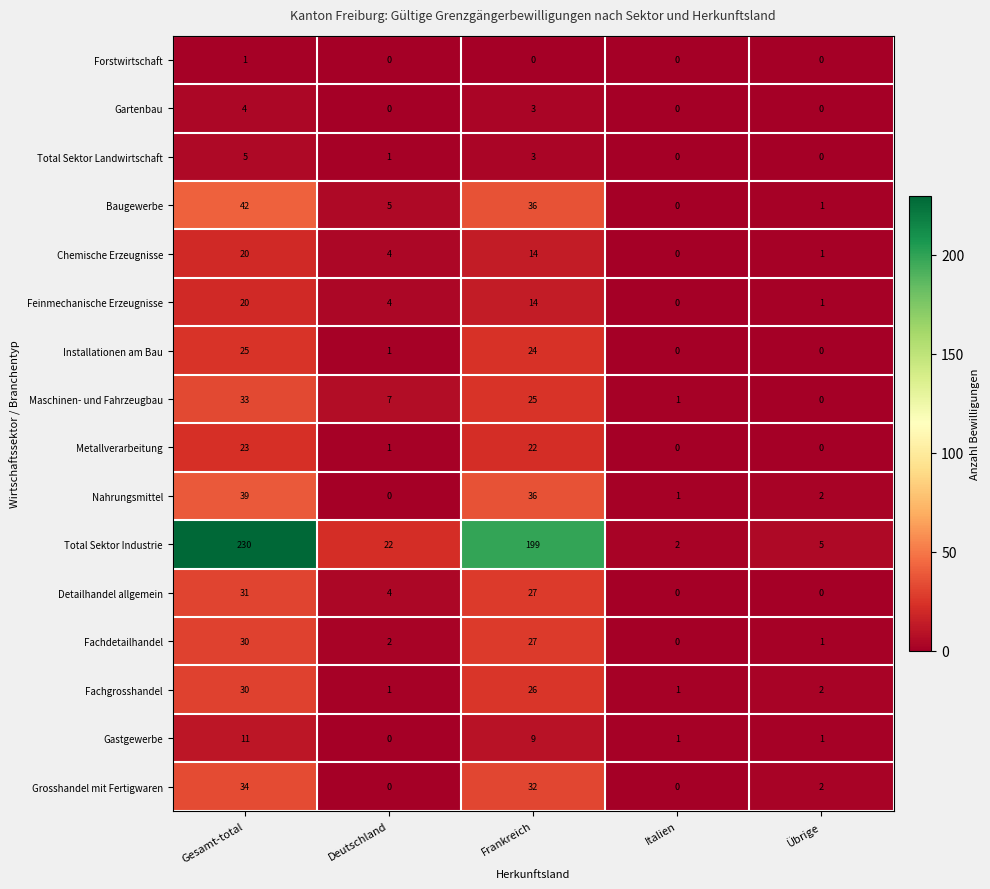

What is the difference between the maximum and minimum values in the Total Sektor Industrie series?

228